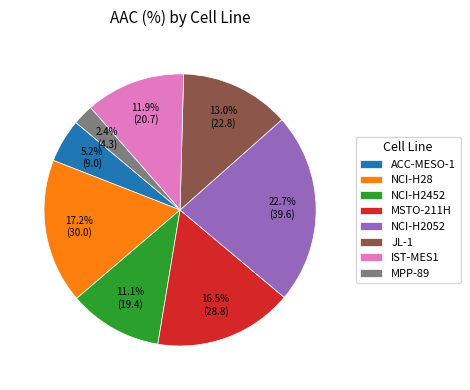

Count the number of slices in the pie.

8